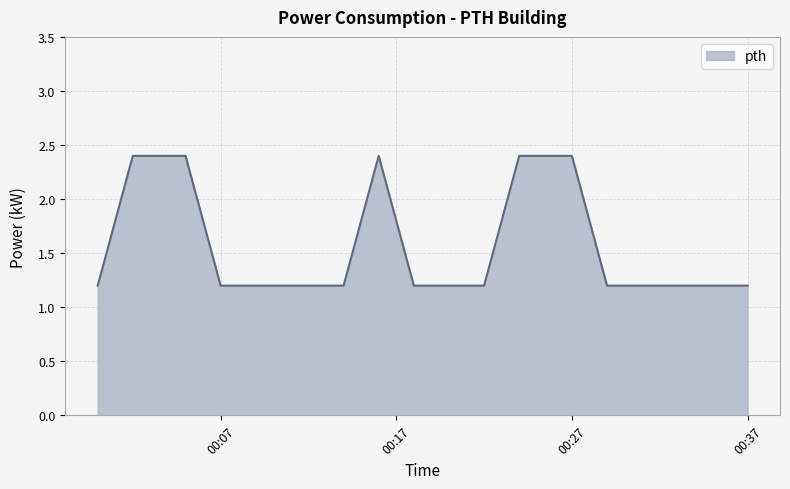

How many lines are shown in the chart?

1